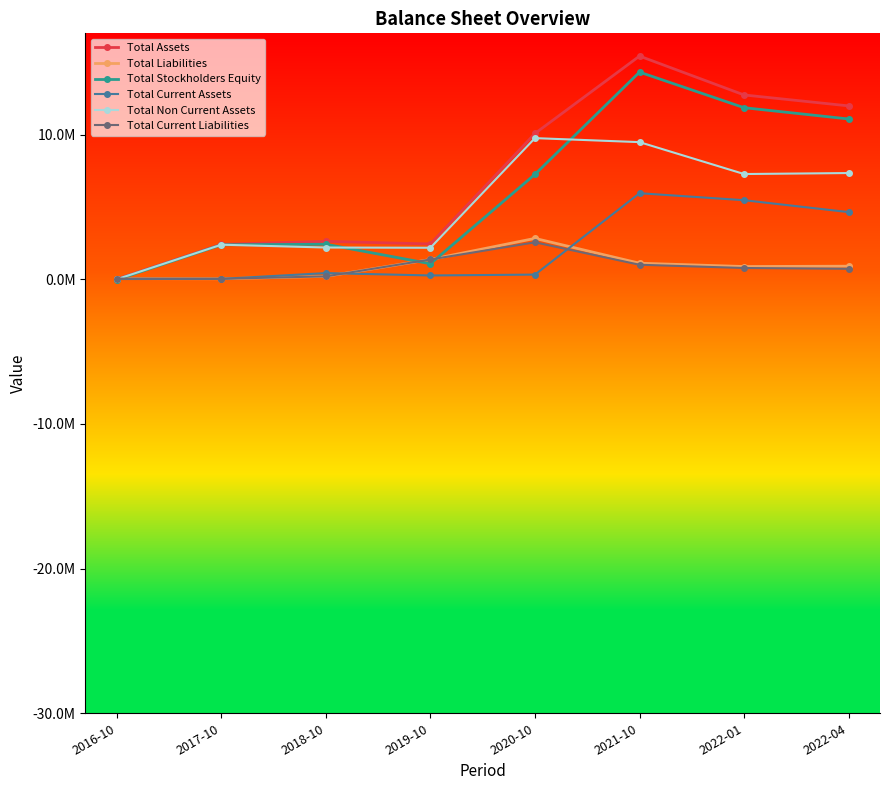

In Total Assets, how many points are higher than both neighbors (excluding endpoints)?

2